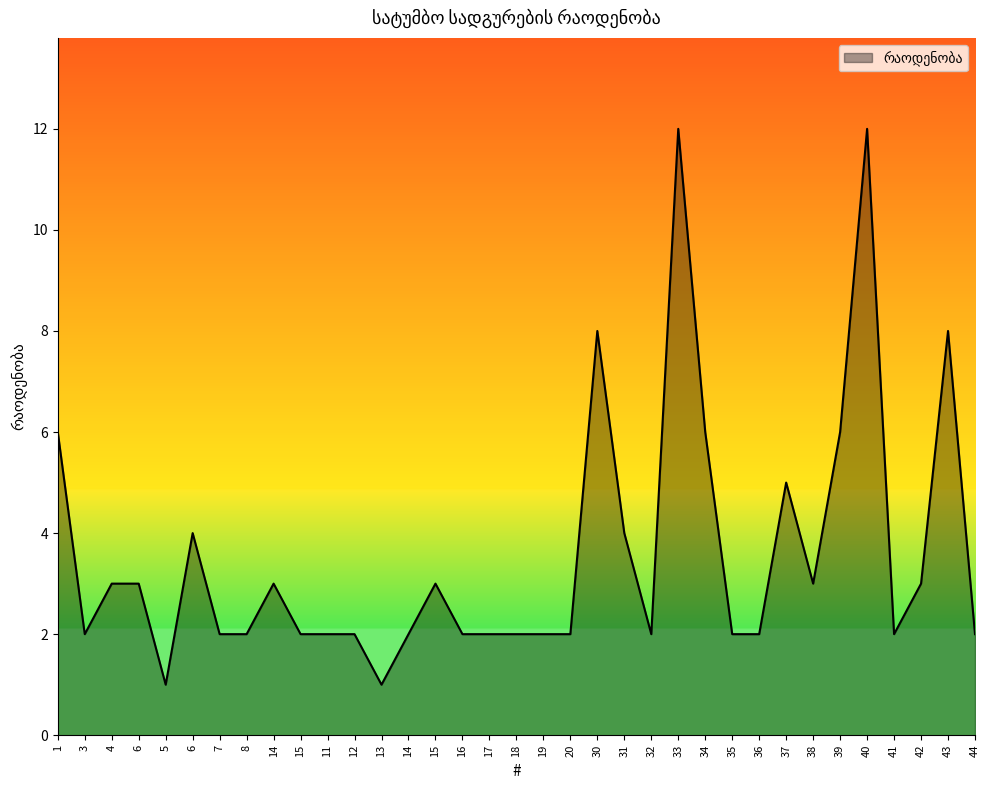

Count the number of categories in the chart.

35